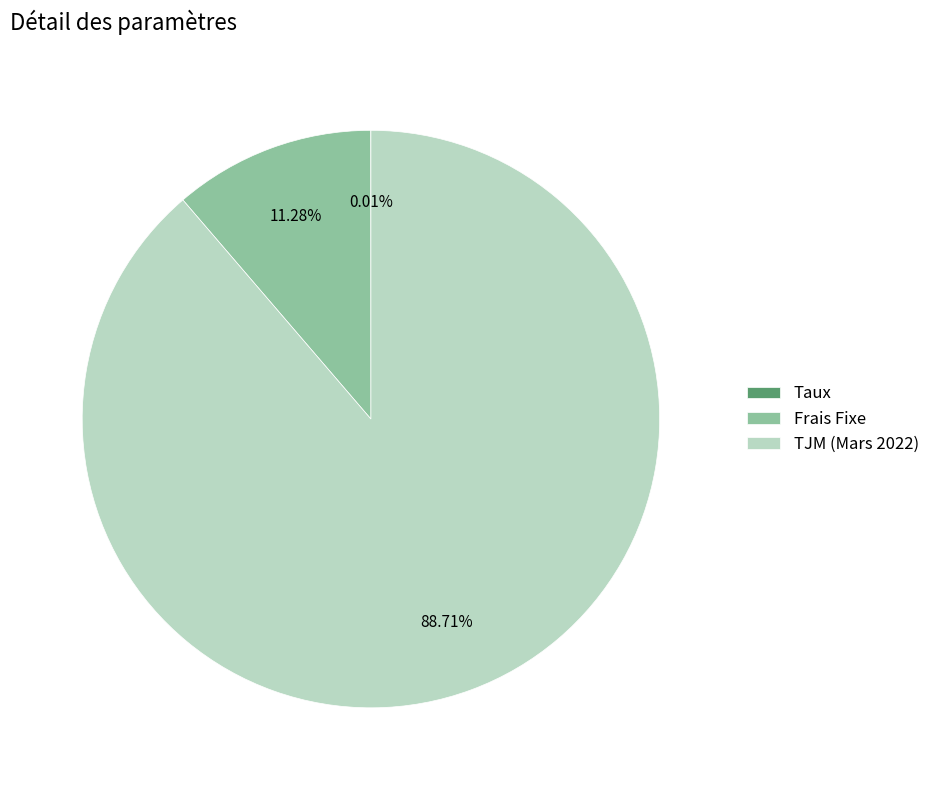

Which has a higher value, TJM (Mars 2022) or Frais Fixe?

TJM (Mars 2022)